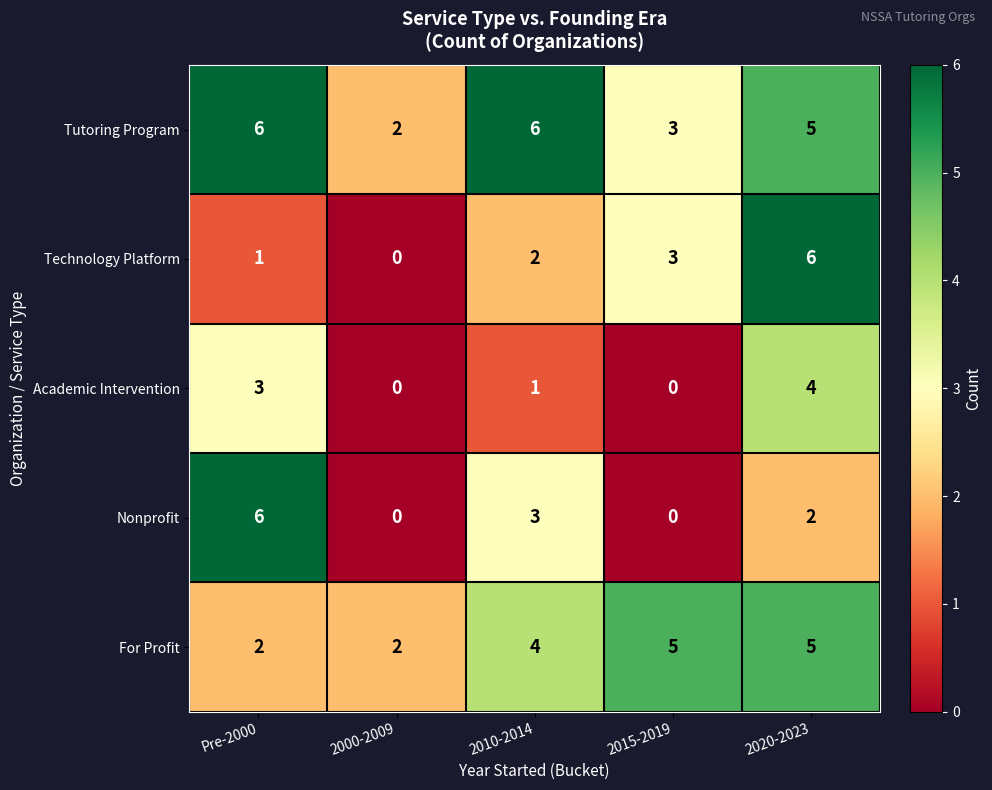

At which label is Tutoring Program closest to 4?

2015-2019